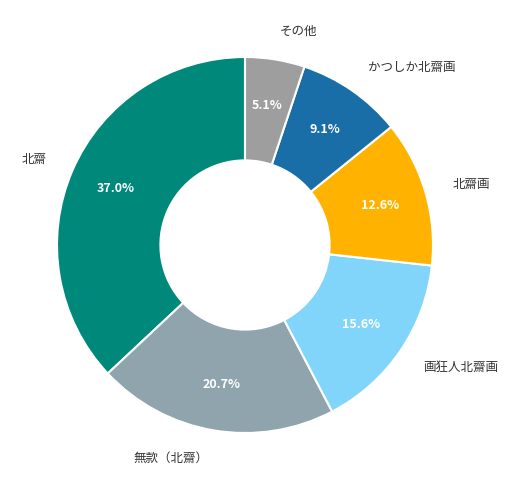

The 北齋画 slice represents 1% of the pie. True or false?

False